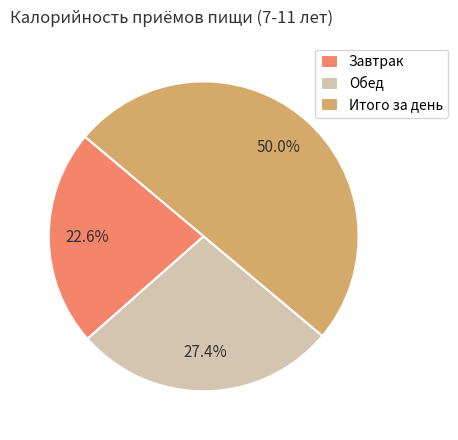

What is the largest slice in the pie chart?

Итого за день